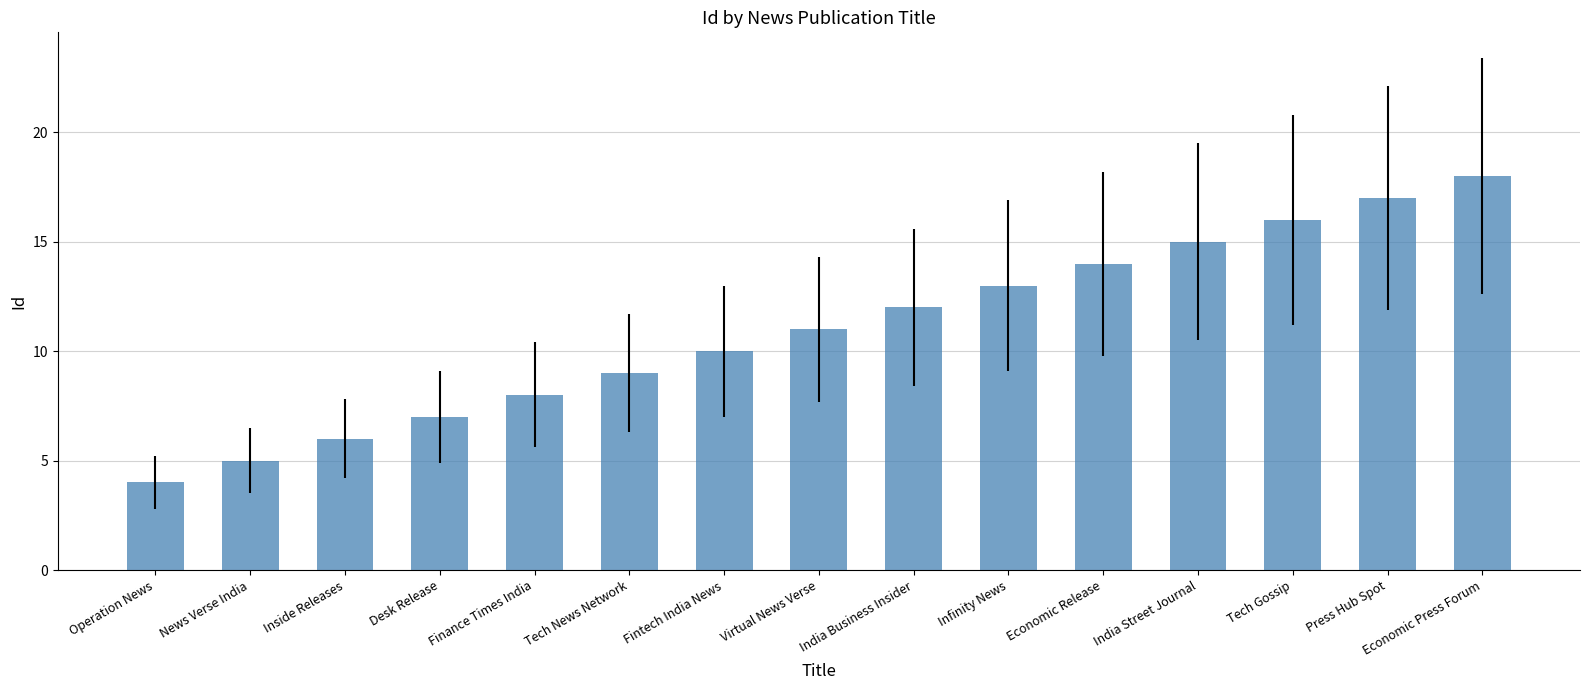

List the labels in order of value, largest first.

Economic Press Forum, Press Hub Spot, Tech Gossip, India Street Journal, Economic Release, Infinity News, India Business Insider, Virtual News Verse, Fintech India News, Tech News Network, Finance Times India, Desk Release, Inside Releases, News Verse India, Operation News